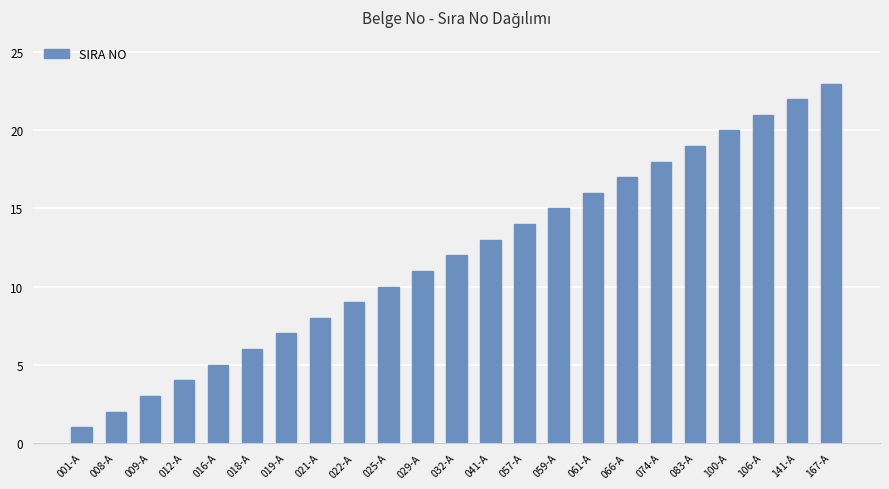

What is the average value?

12